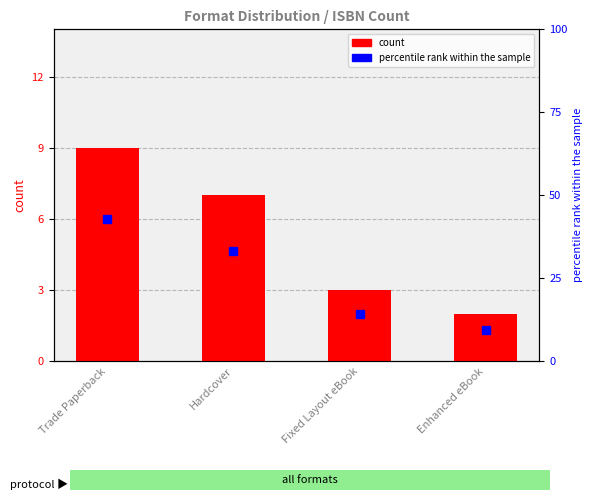

Approximately how many times larger is the value at Trade Paperback compared to Fixed Layout eBook?

3.0